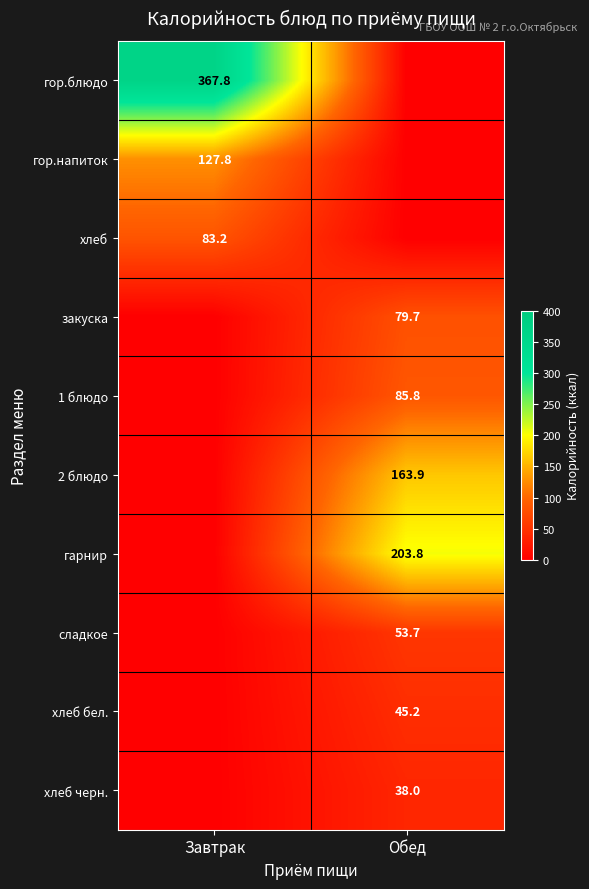

At which category is the sum across all series the highest?

Обед